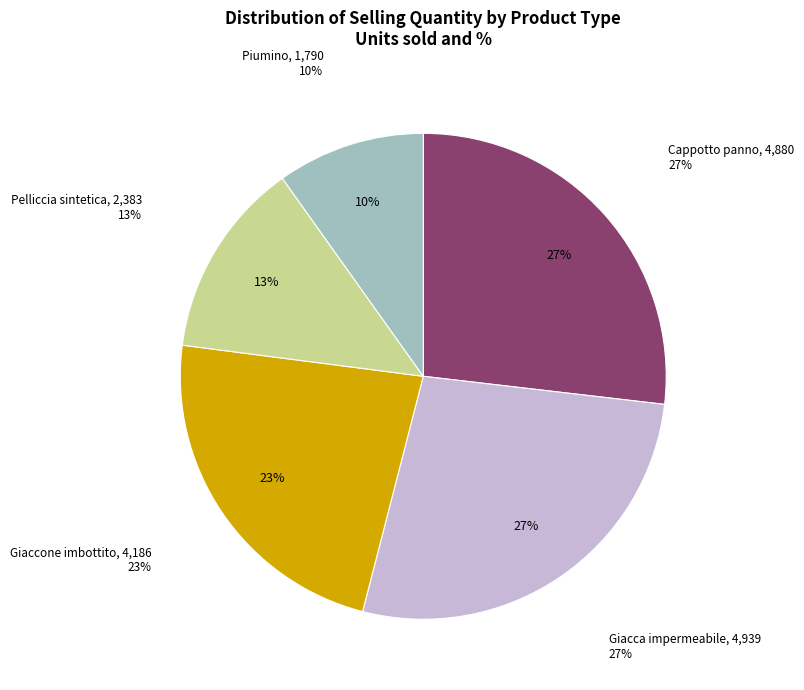

How many slices are in this pie chart?

5